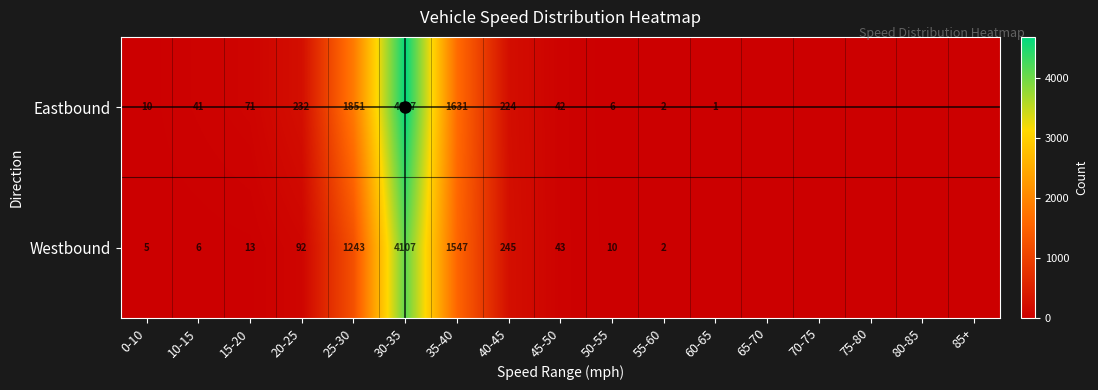

How many values in Eastbound are above zero?

12